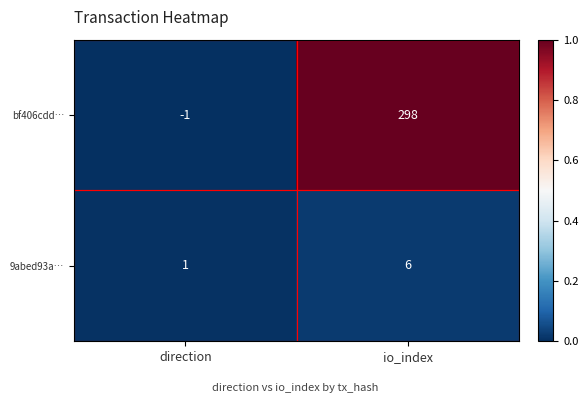

What is the difference between the bf406cdd… values at direction and io_index?

299